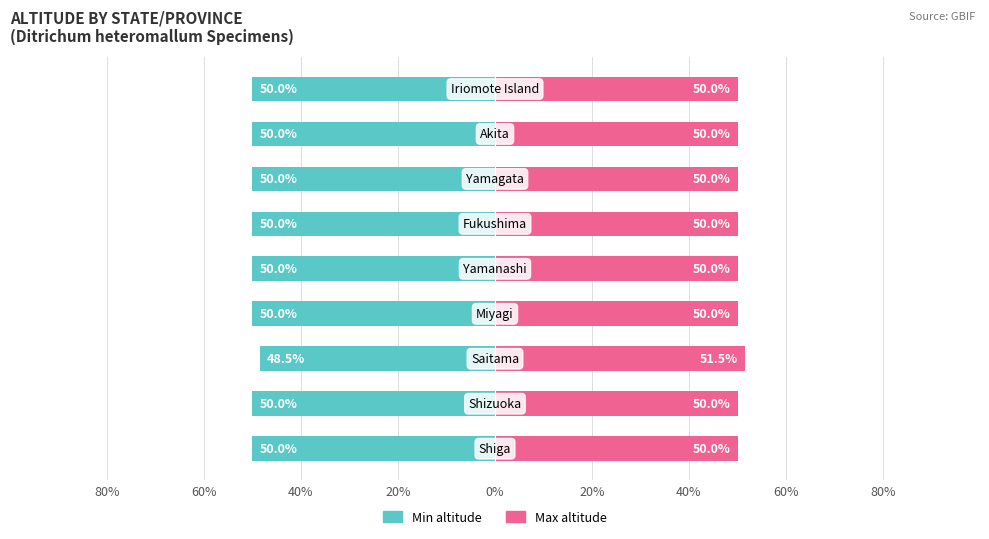

The Min altitude series shows -10.3 at 0%. True or false?

False